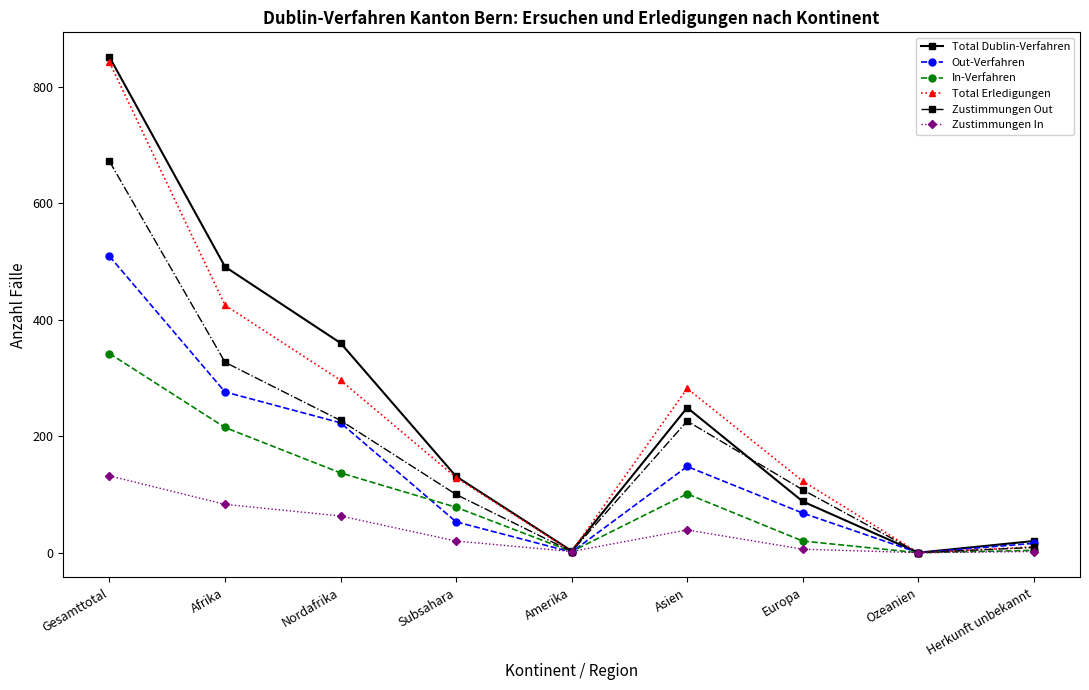

What is the value of the Total Dublin-Verfahren point at the 6th from the left?

249